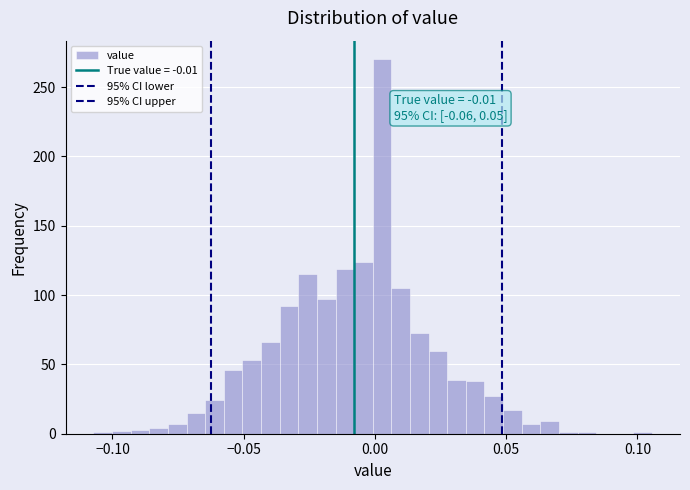

Read against the x-axis, roughly where is the centre of the tallest bar?

0.005